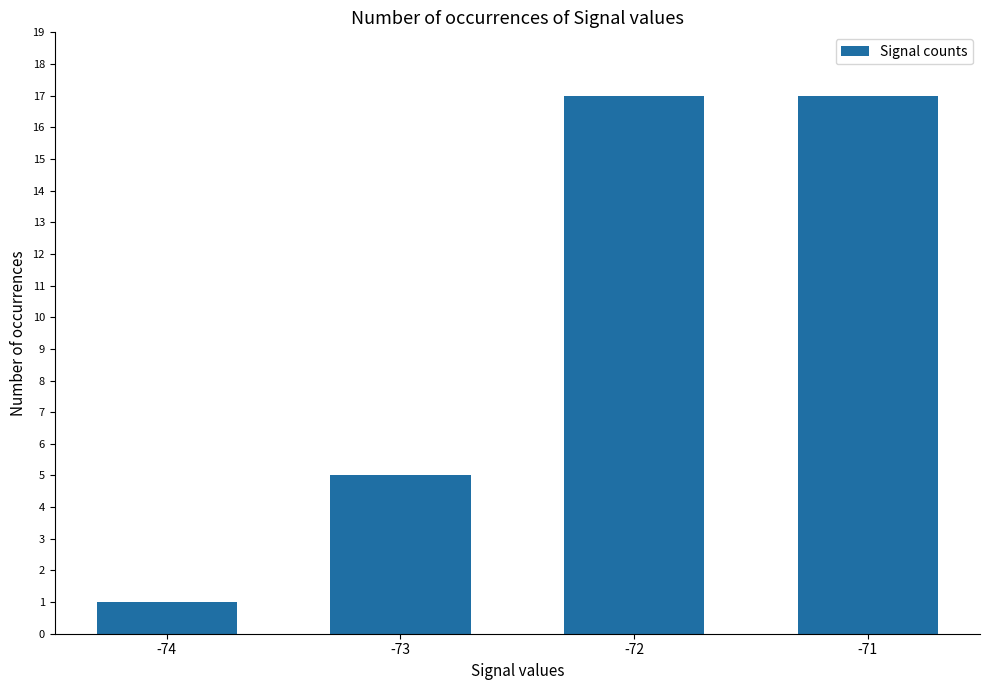

What is the difference between the values at -71 and -74?

16